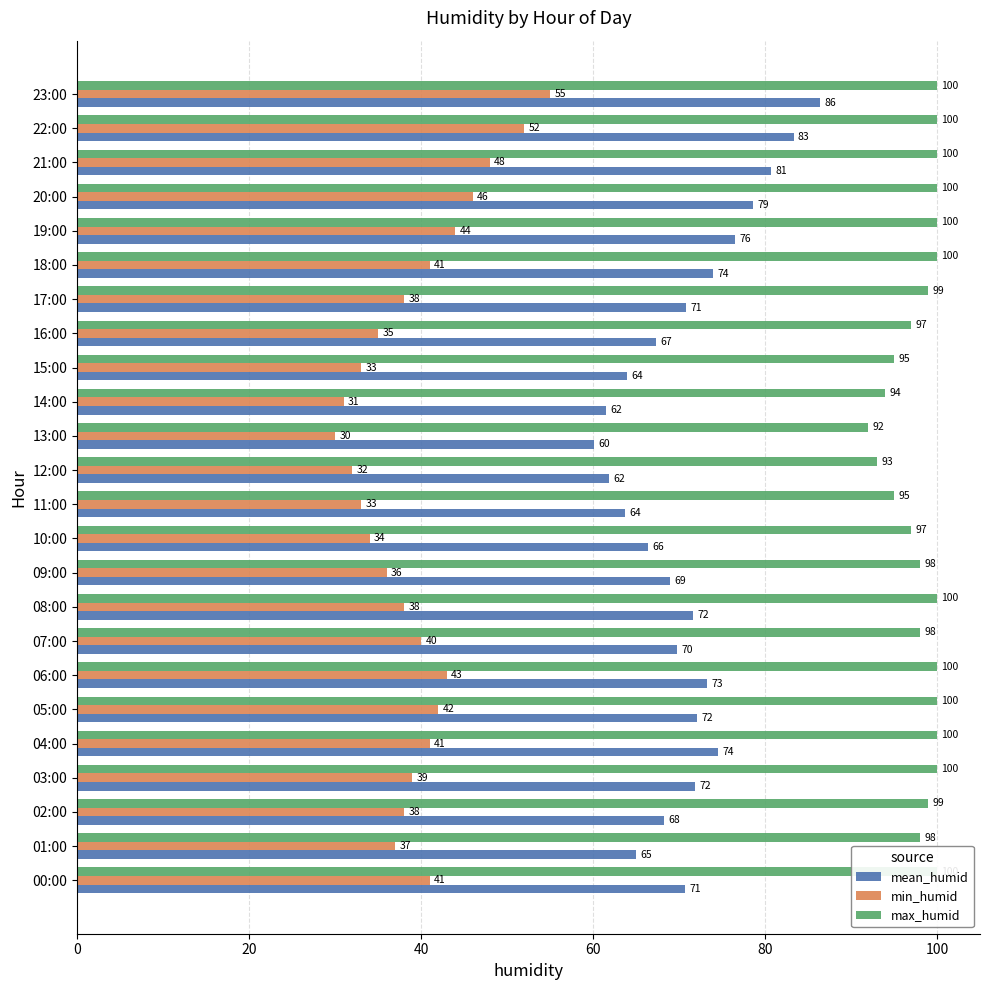

How many bars are there in each group?

3